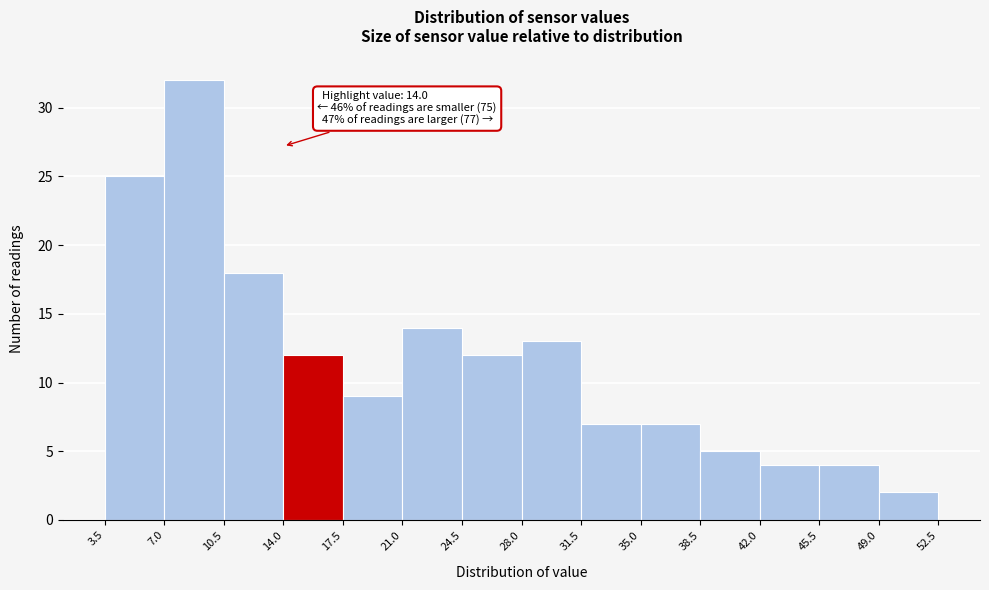

Over which range of the x-axis is the bar tallest?

7.0 to 10.5